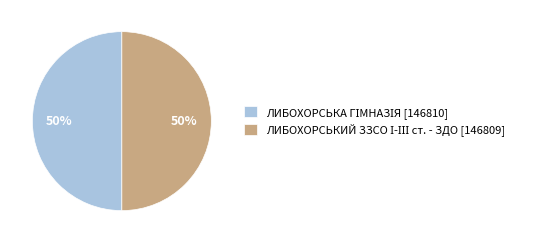

To the nearest percent, what is the average slice percentage?

50%